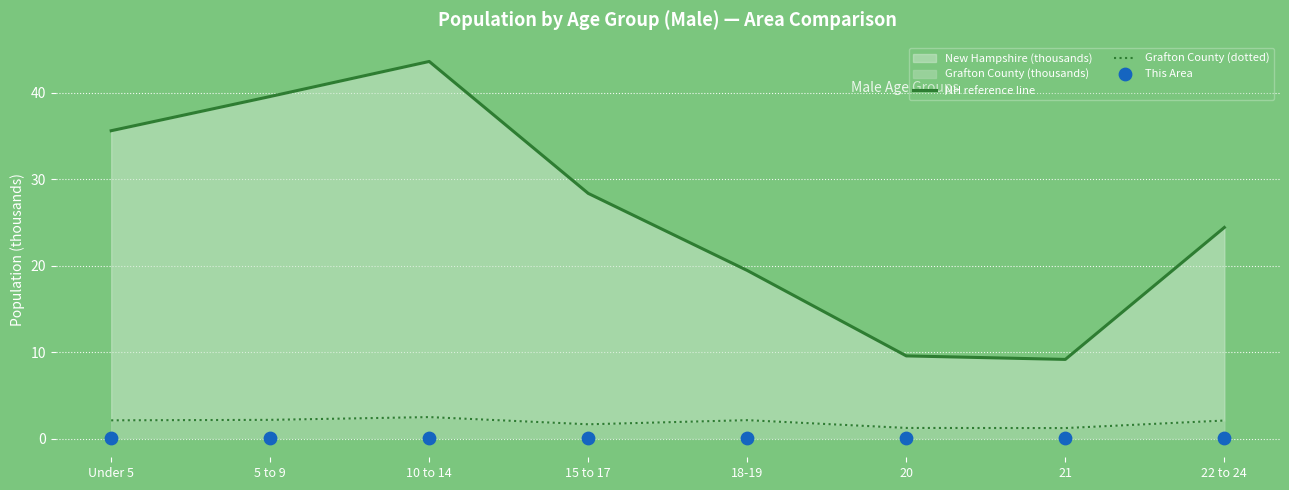

Which series contains the lowest Y value?

This Area